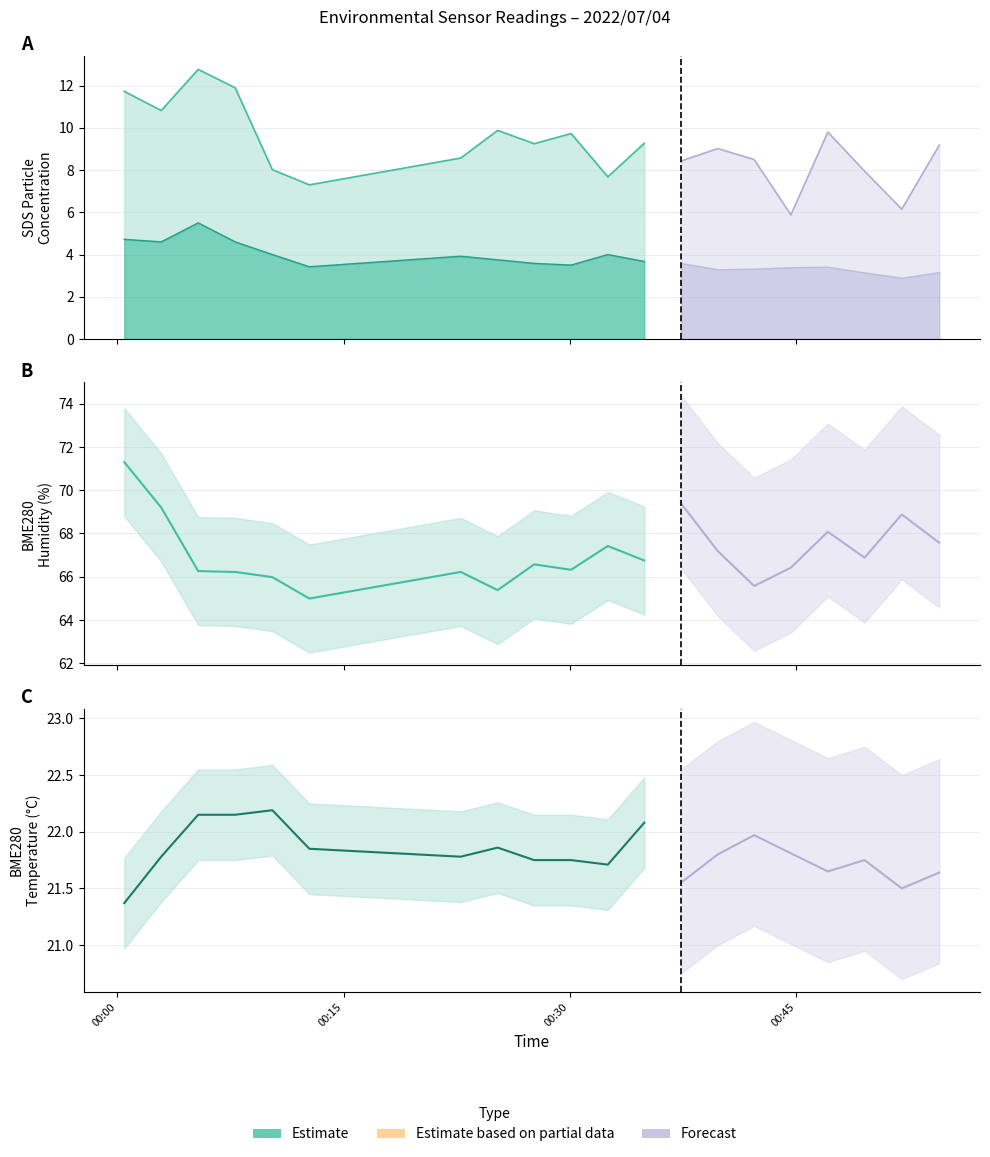

True or false: BME280_temperature and SDS_P2 intersect in this chart.

False